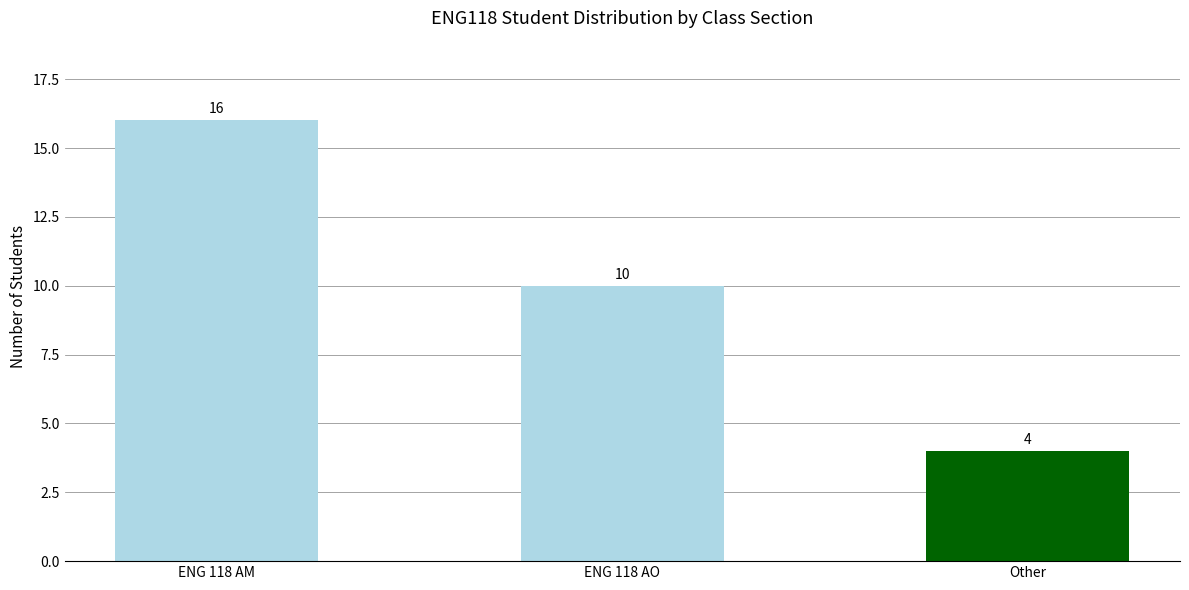

Where does the data first go above 10?

ENG 118 AM